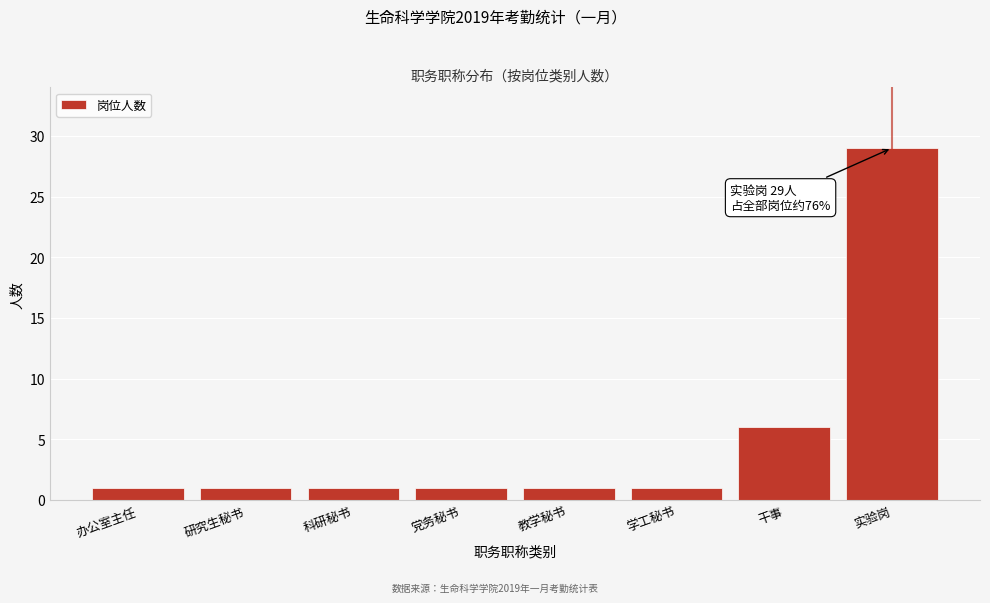

Reading left to right, extract all data points from this chart.

办公室主任=1	研究生秘书=1	科研秘书=1	党务秘书=1	教学秘书=1	学工秘书=1	干事=6	实验岗=29